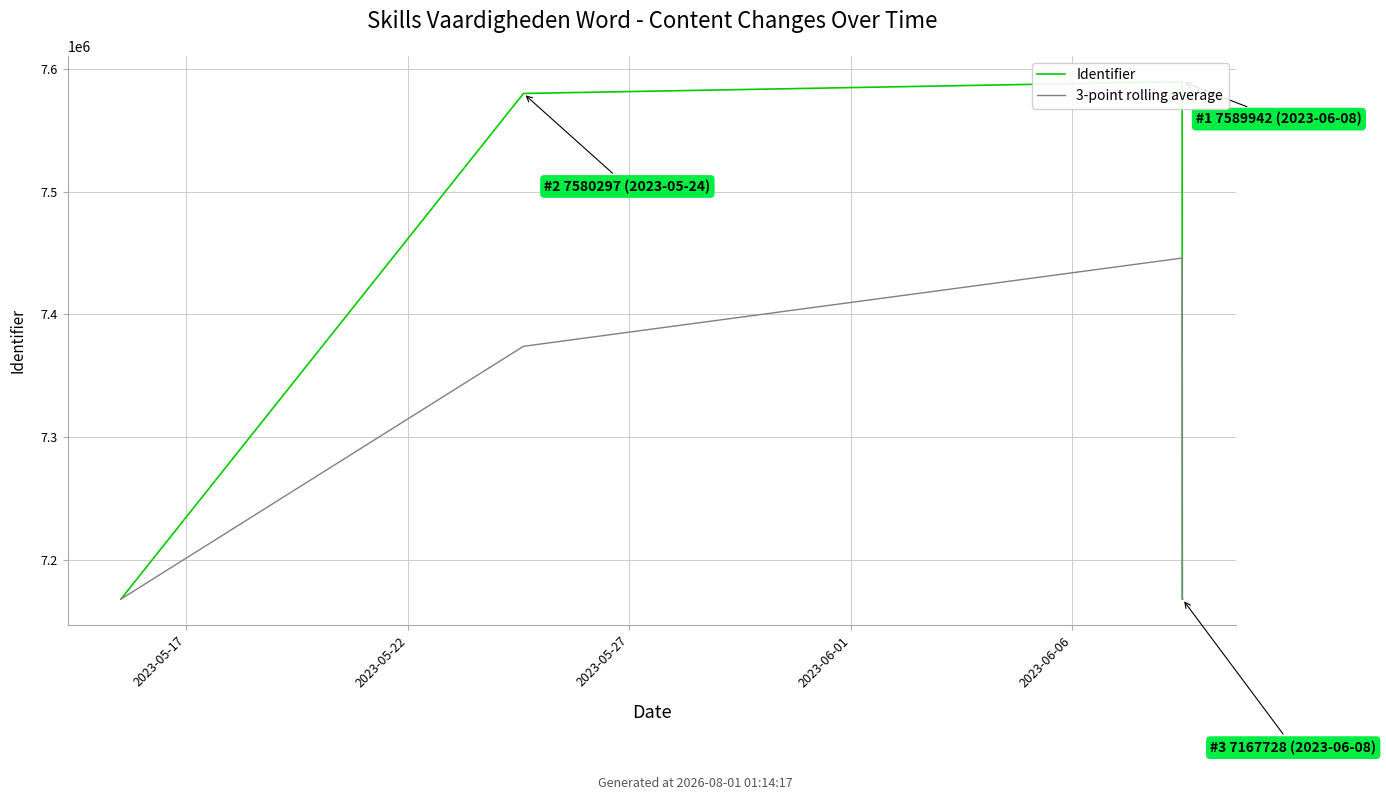

What position from the right is 2023-05-22?

6